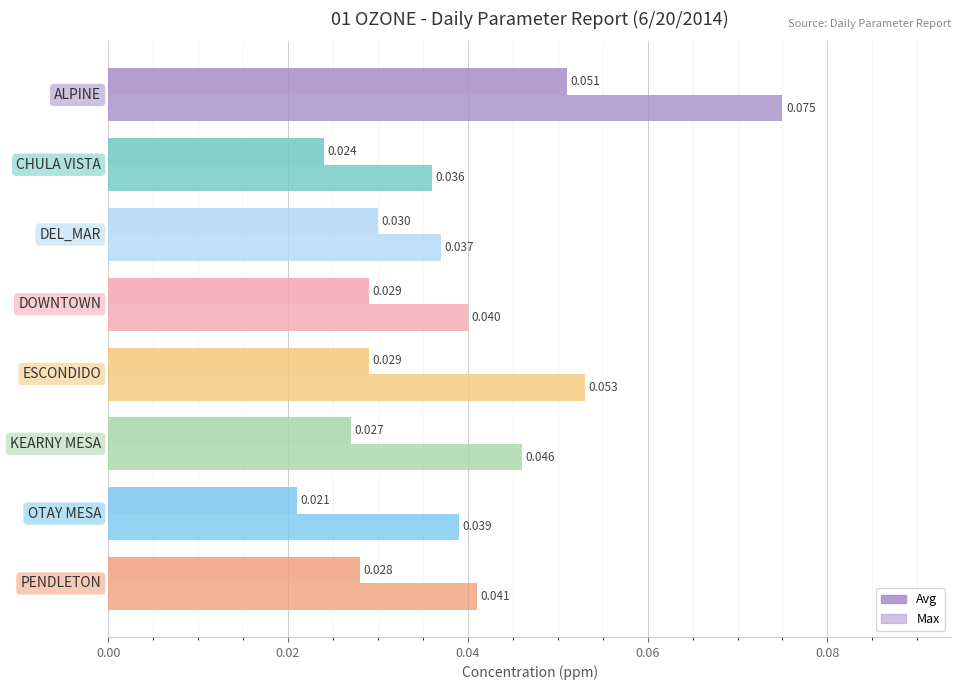

How many data points does each series have?

8